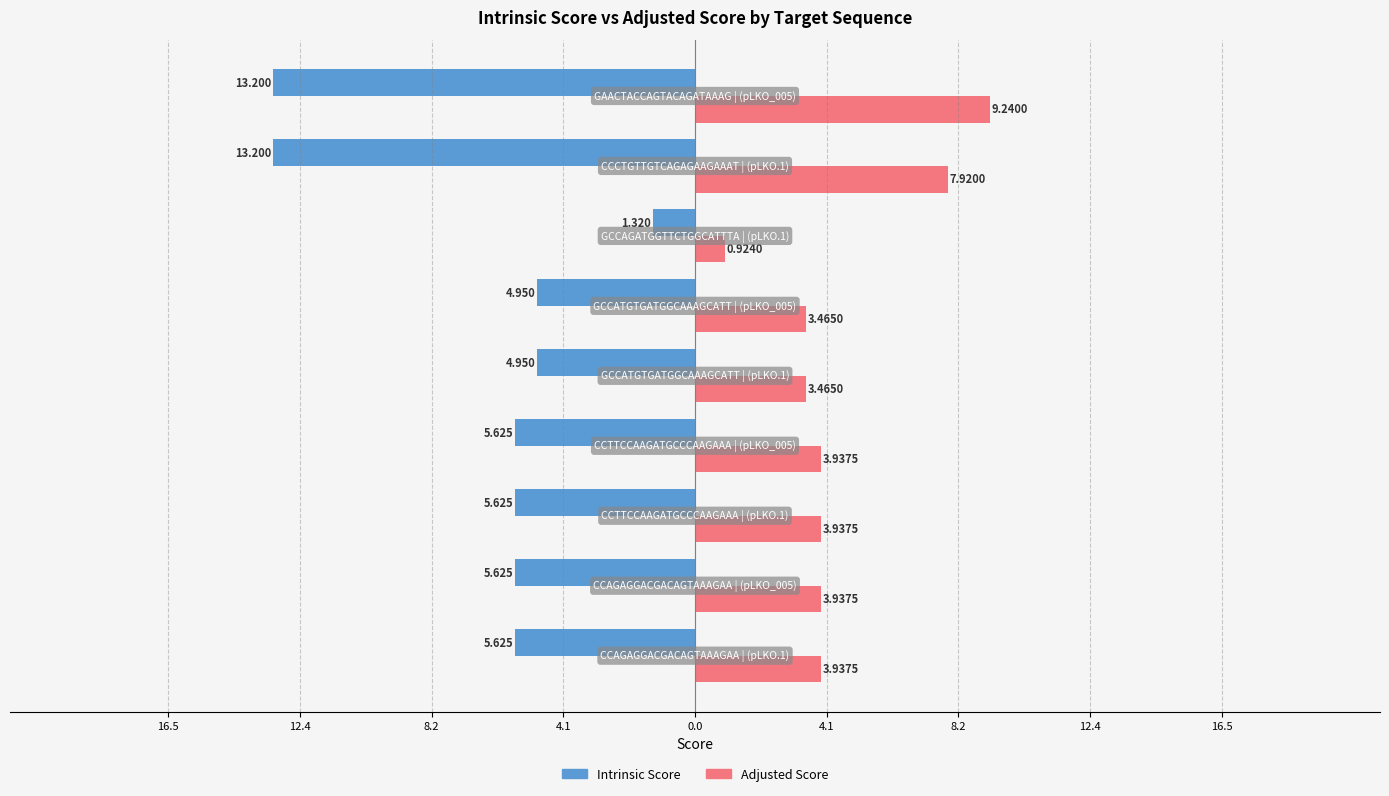

What are all the series names shown in the legend?

Intrinsic Score, Adjusted Score